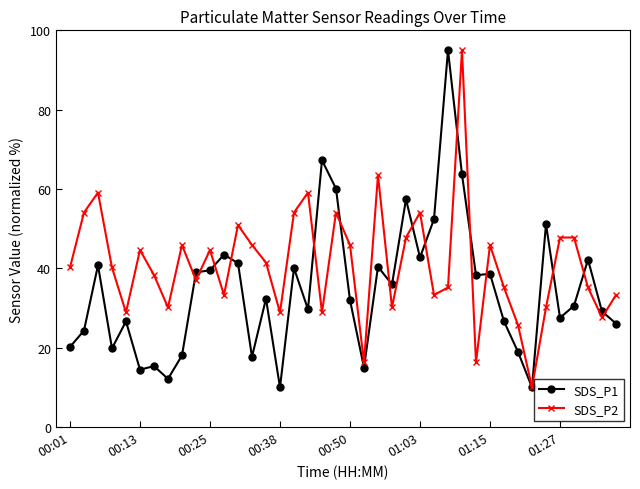

What are all the series names shown in the legend?

SDS_P1, SDS_P2